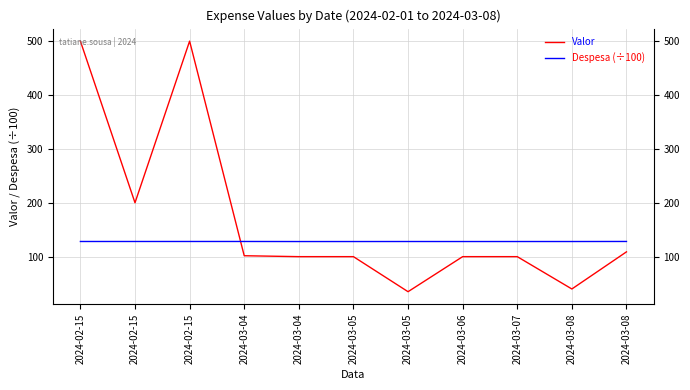

Where is the first local maximum for Valor?

2024-02-15